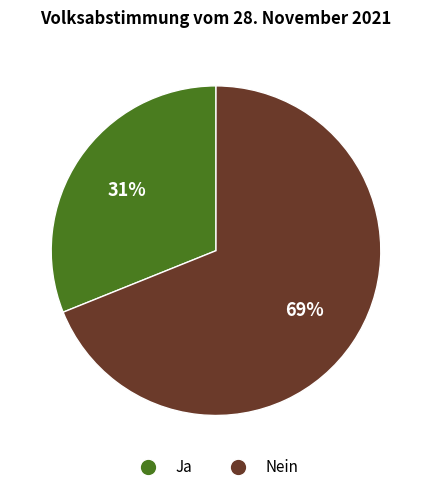

Does Ja account for over 50% of the chart?

No